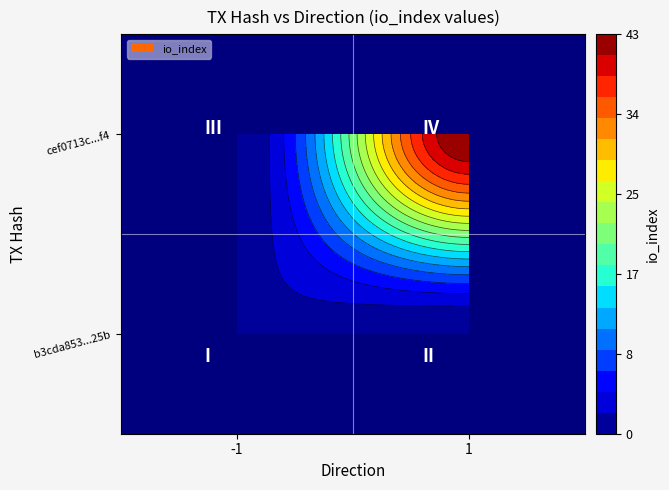

Reading left to right, extract all data points from this chart.

b3cda853651aa3041009db1d256e32923b9b25b: -1	2
cef0713ce9bc73dadee99471d9cd0cc9c3edbf4: 1	43